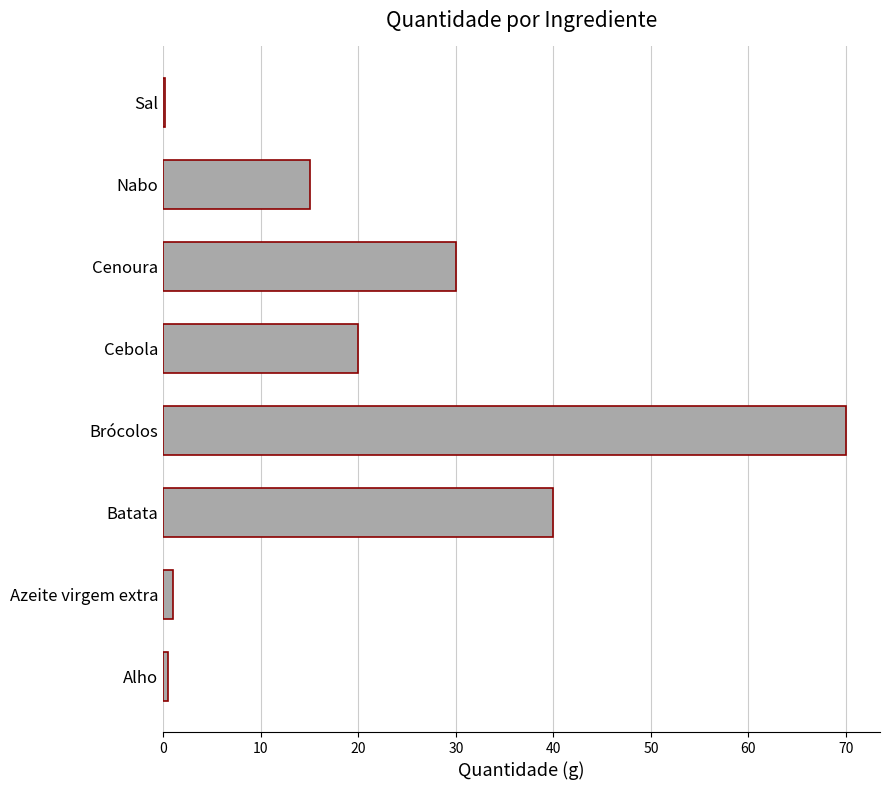

The value at Cenoura is 30.0. True or false?

True